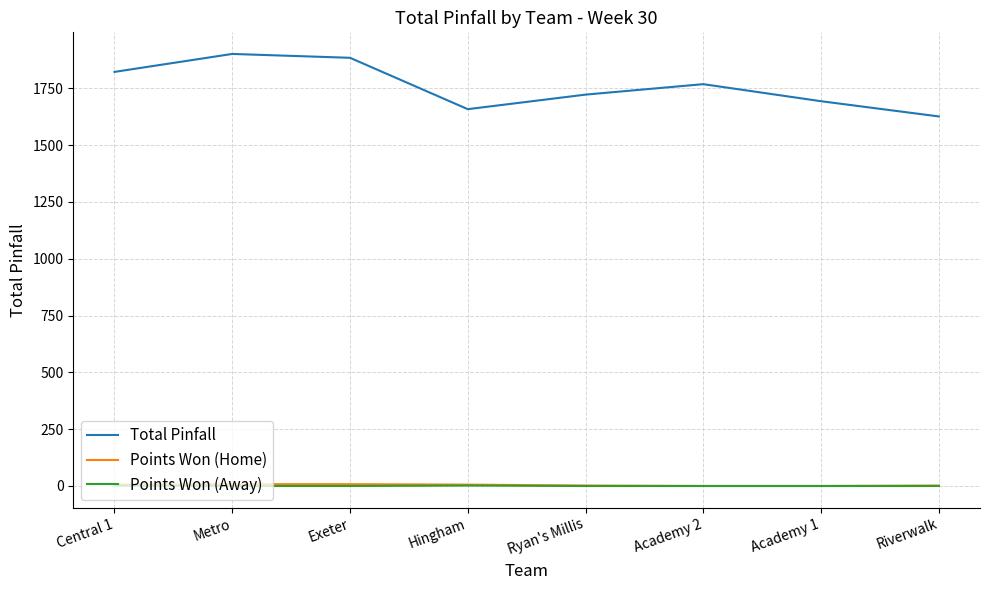

What is the approximate value of Total Pinfall at Central 1?

1822